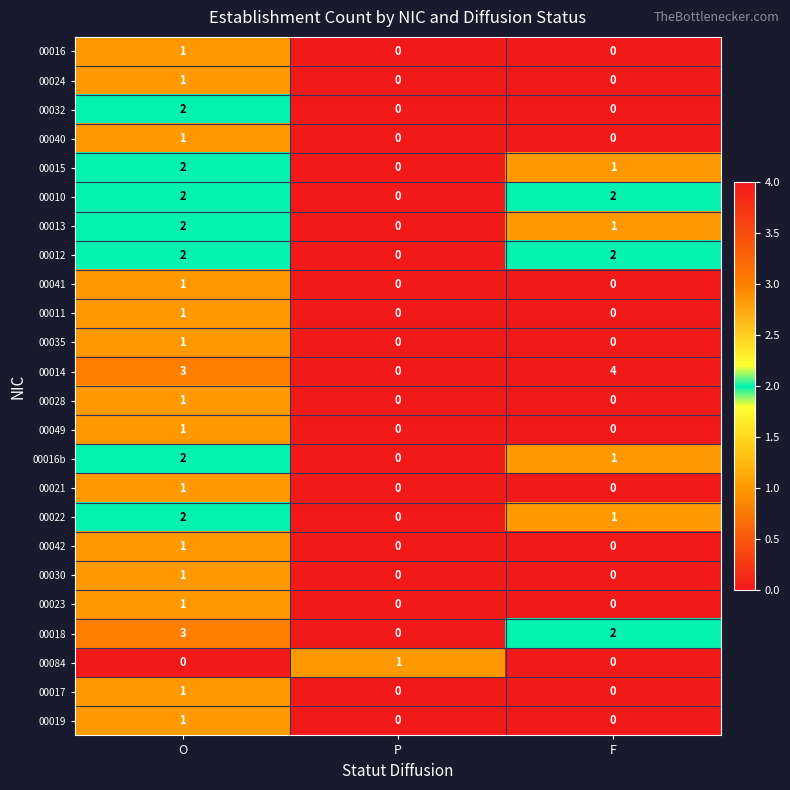

What is the greatest value displayed?

4